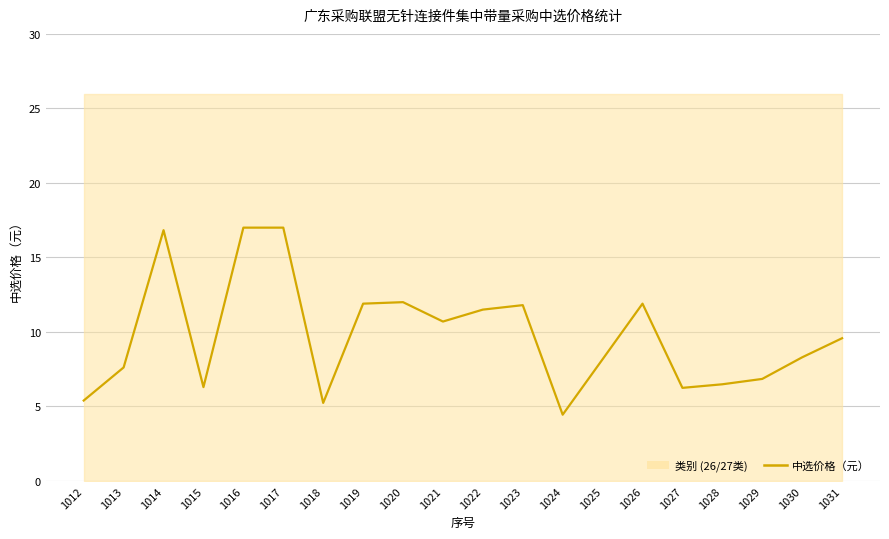

At which category does the data reach its first local valley?

1015